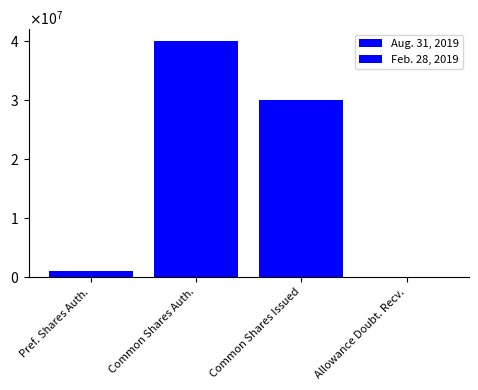

At which category is the sum across all series the highest?

Common Shares Auth.